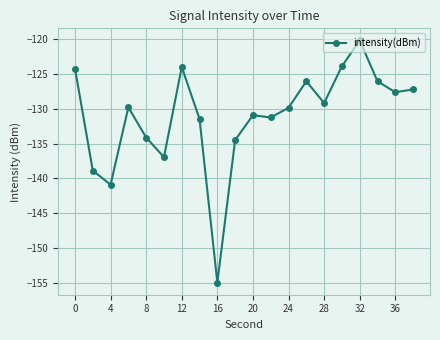

How many values are below -129?

12